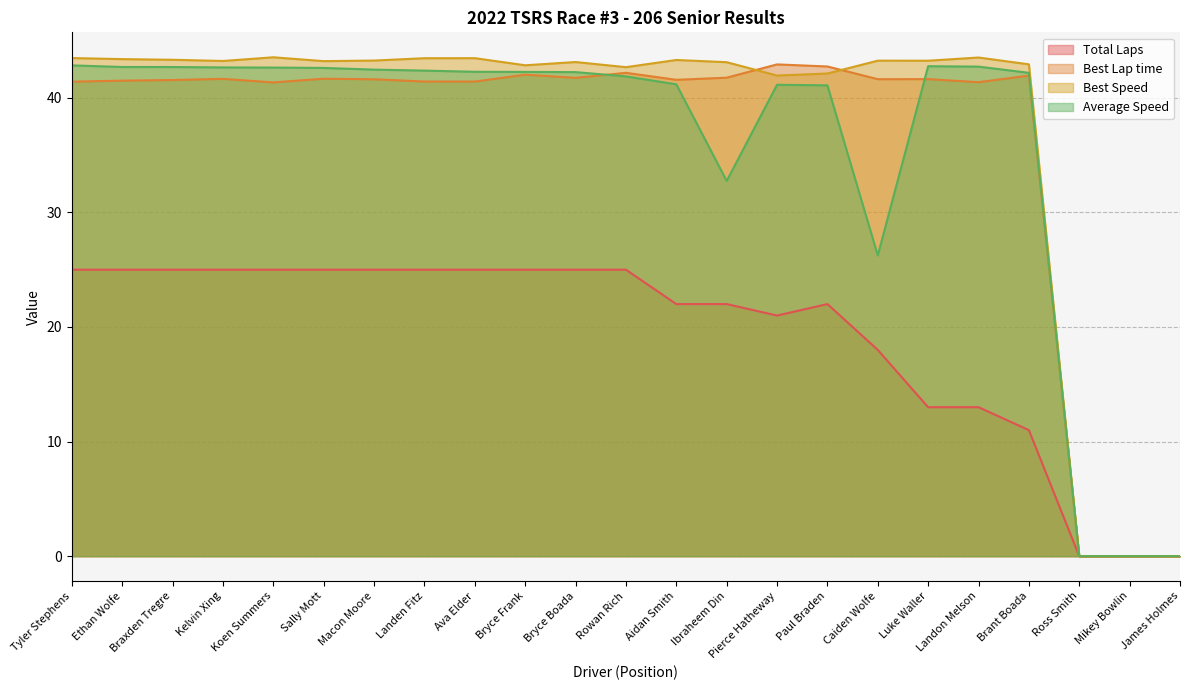

True or false: Best Lap time and Average Speed intersect in this chart.

True